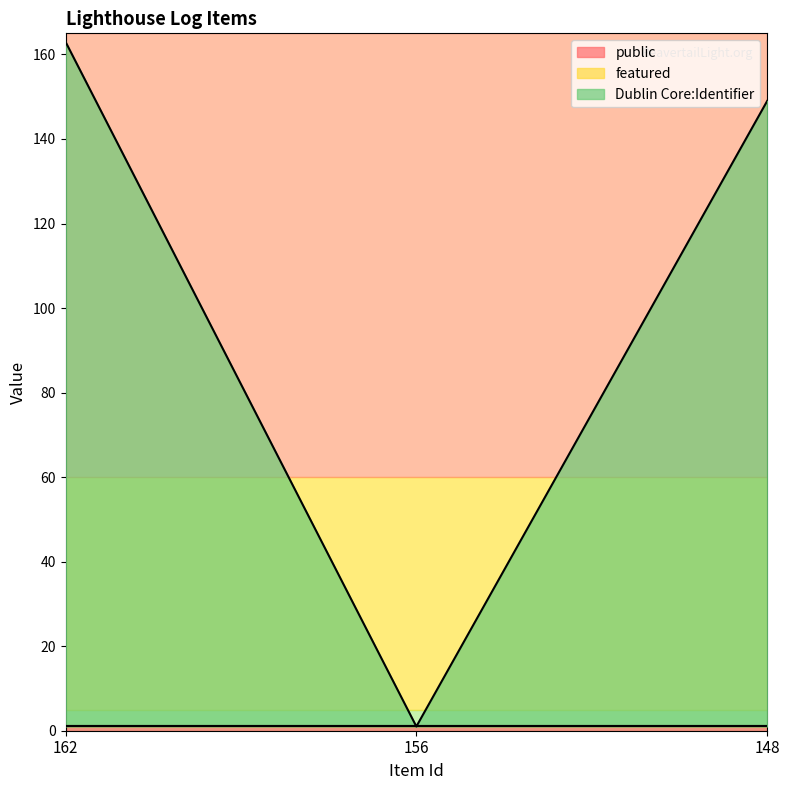

Is the value of Dublin Core:Identifier at 162 greater than the value of featured at 162?

Yes